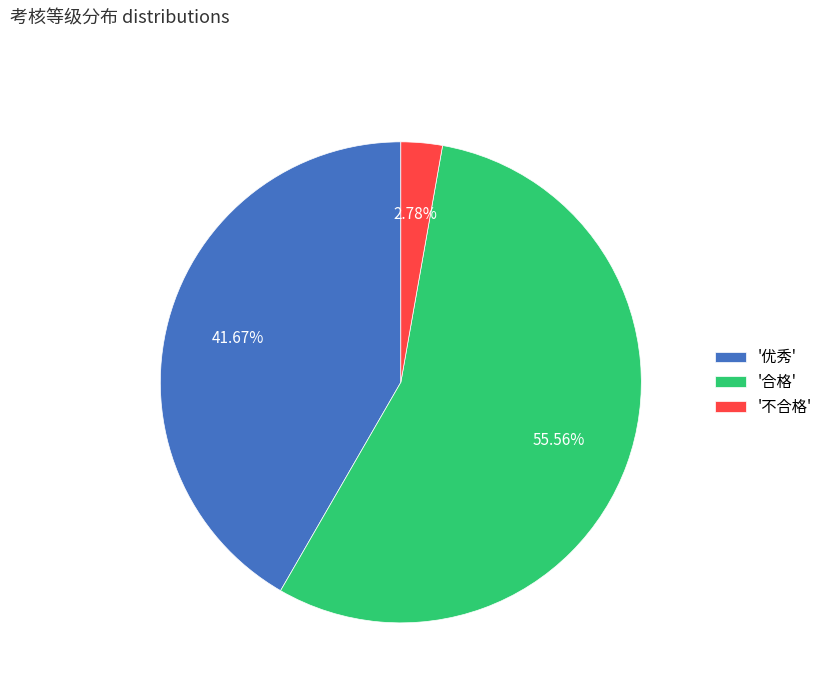

Is the sum of '合格' and '不合格' greater than half?

Yes